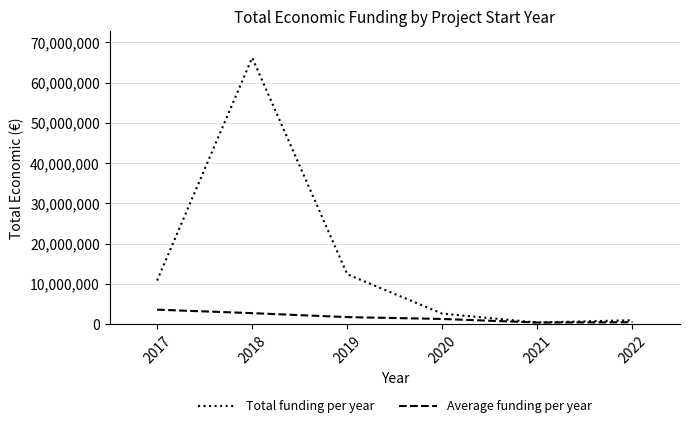

At how many categories does at least one series exceed 50930905?

1